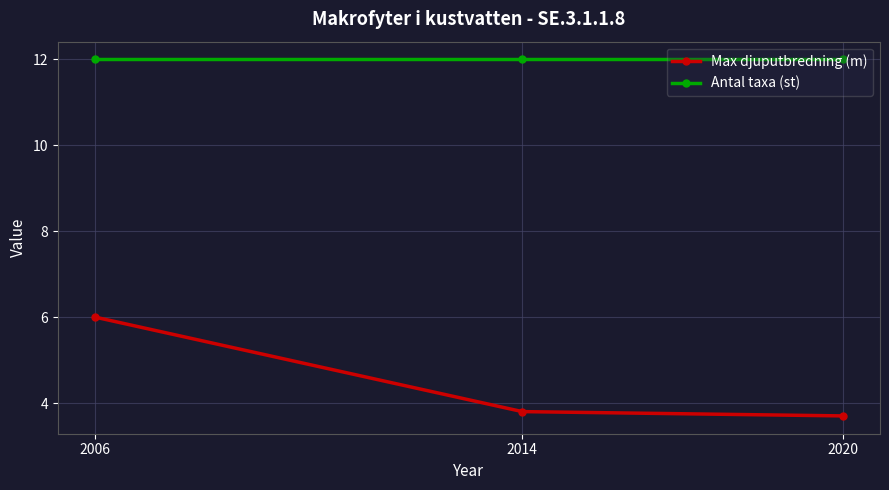

Does the chart have visible grid lines?

Yes